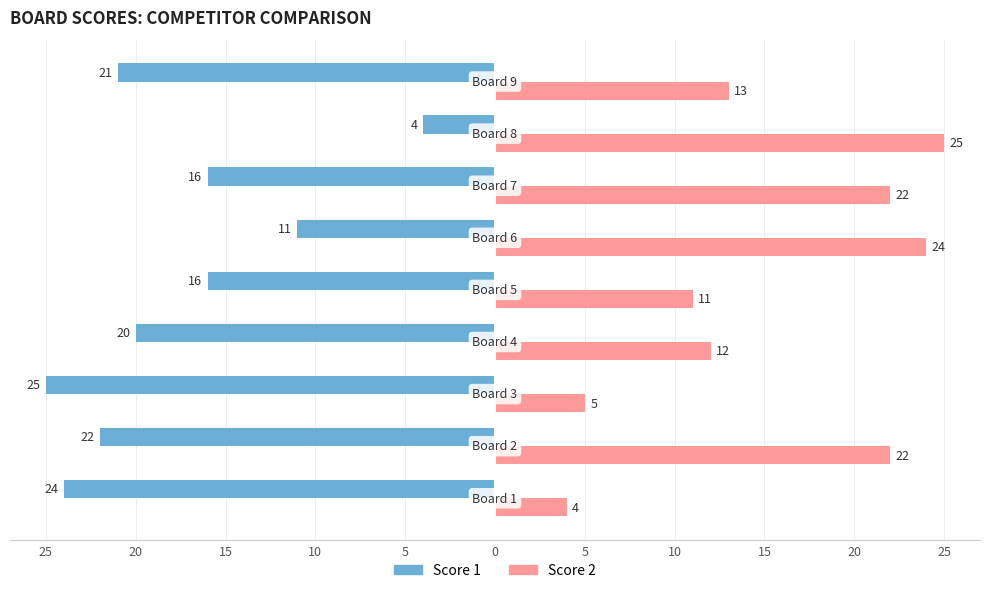

What are all the series names shown in the legend?

Score 1, Score 2